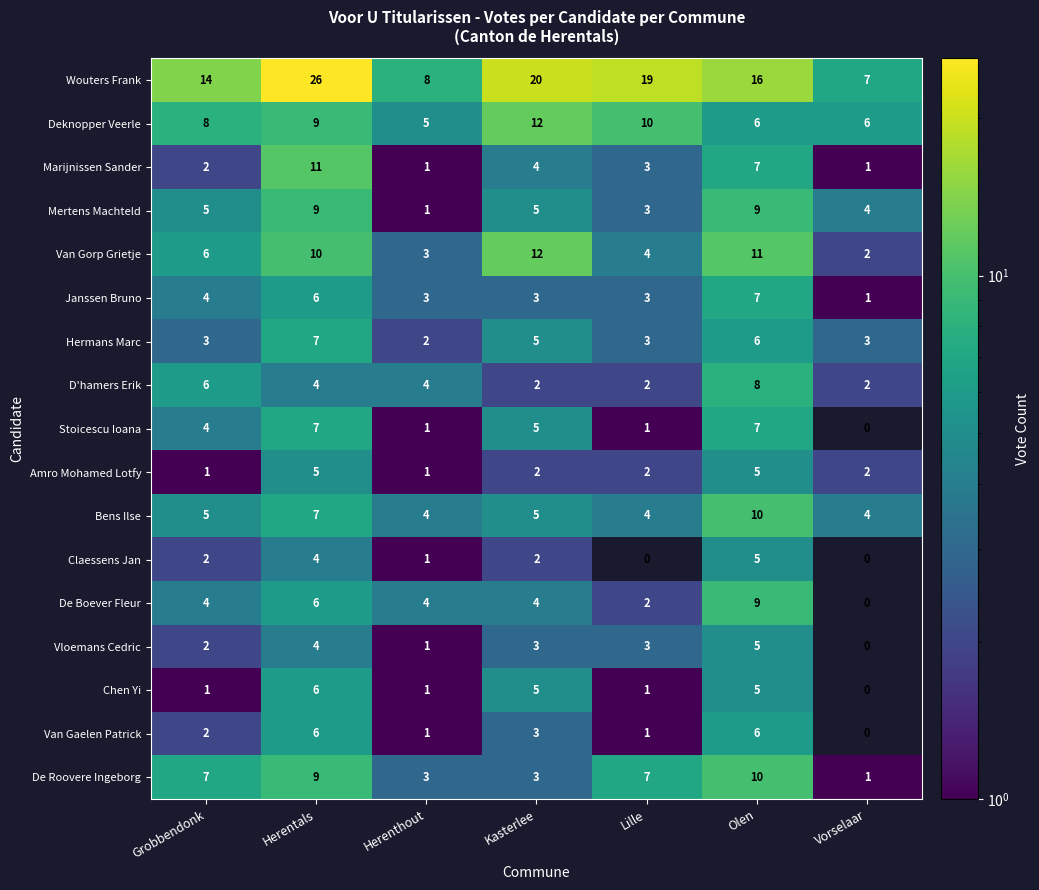

Where is Janssen Bruno nearest to the value 4?

Grobbendonk